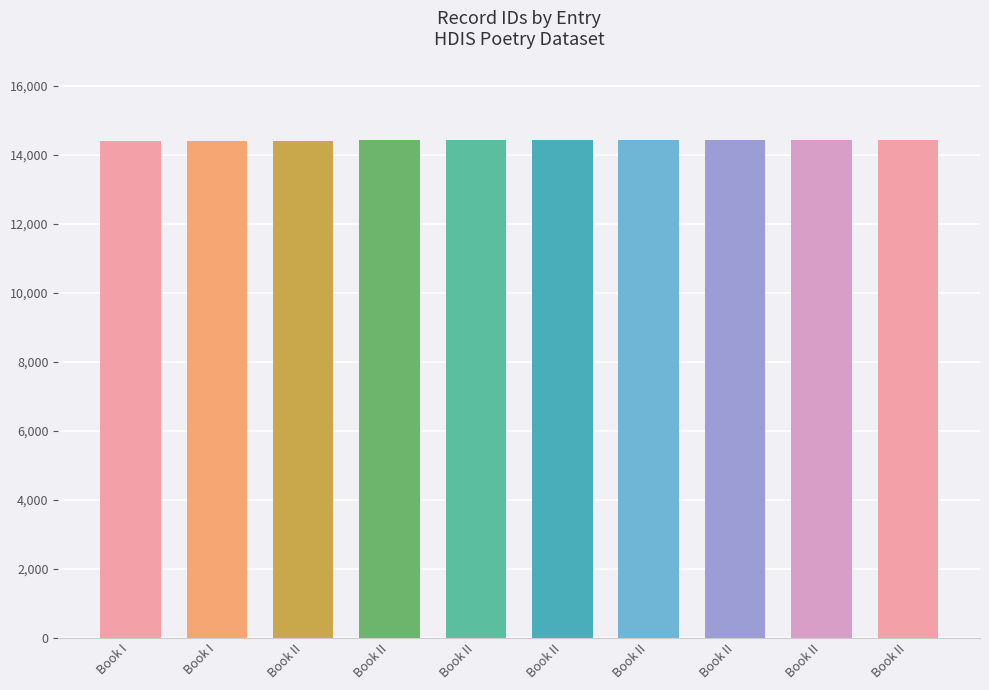

Which label corresponds to the largest value in the chart?

Book II